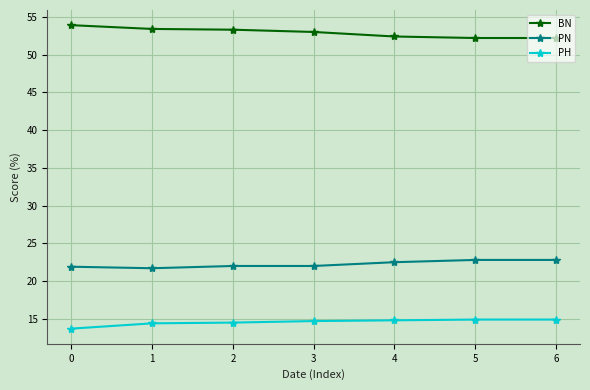

What is the sum of all PN values?

155.7